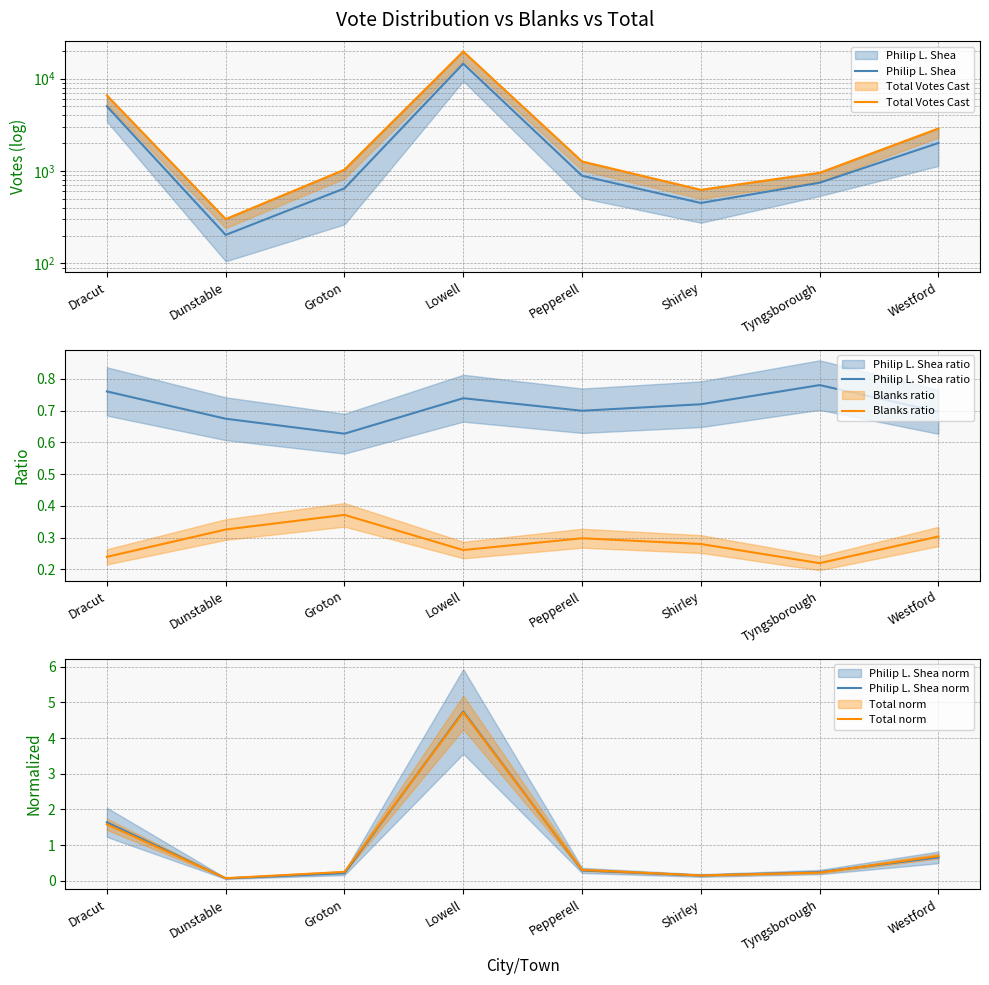

Where is Total norm nearest to the value 2?

Dracut